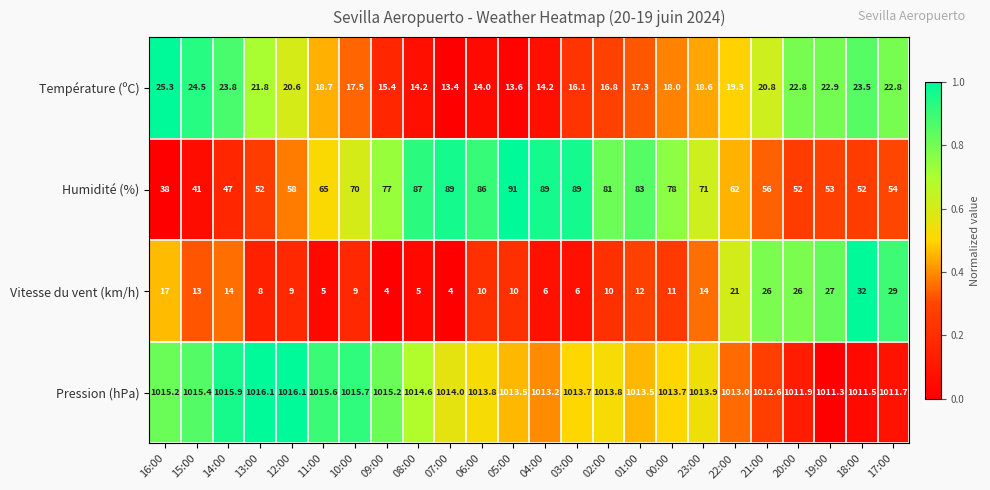

Is the value of Pression (hPa) at 21:00 greater than the value of Humidité (%) at 14:00?

Yes